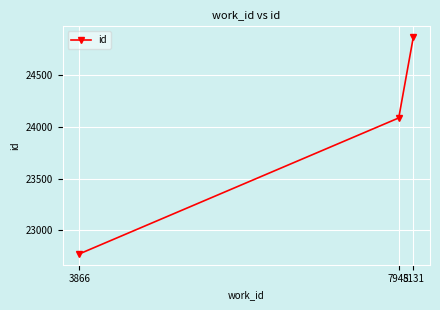

What is the value of the 3rd point from the left?

24866